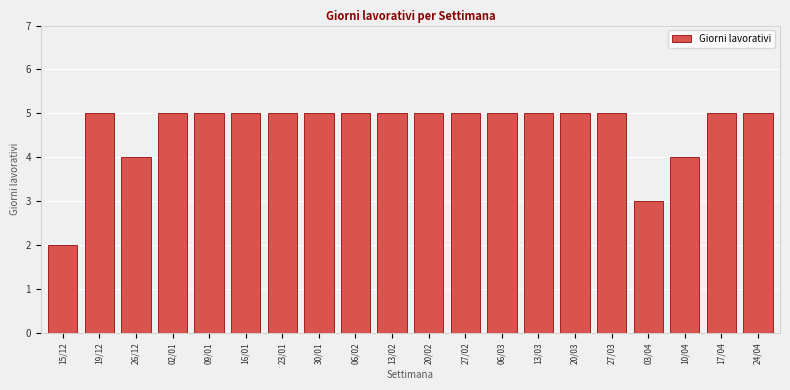

Reading left to right, what are all the values shown in this chart?

15/12=2	19/12=5	26/12=4	02/01=5	09/01=5	16/01=5	23/01=5	30/01=5	06/02=5	13/02=5	20/02=5	27/02=5	06/03=5	13/03=5	20/03=5	27/03=5	03/04=3	10/04=4	17/04=5	24/04=5